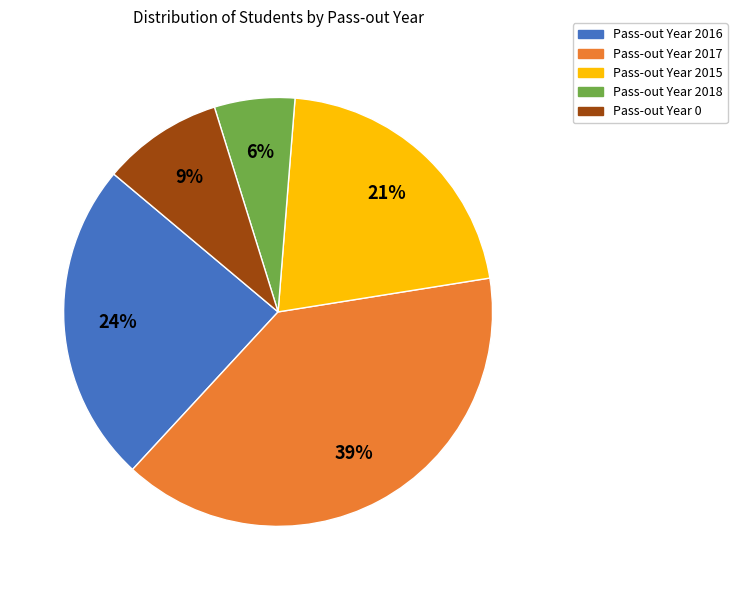

To the nearest percent, what is the average slice percentage?

20%